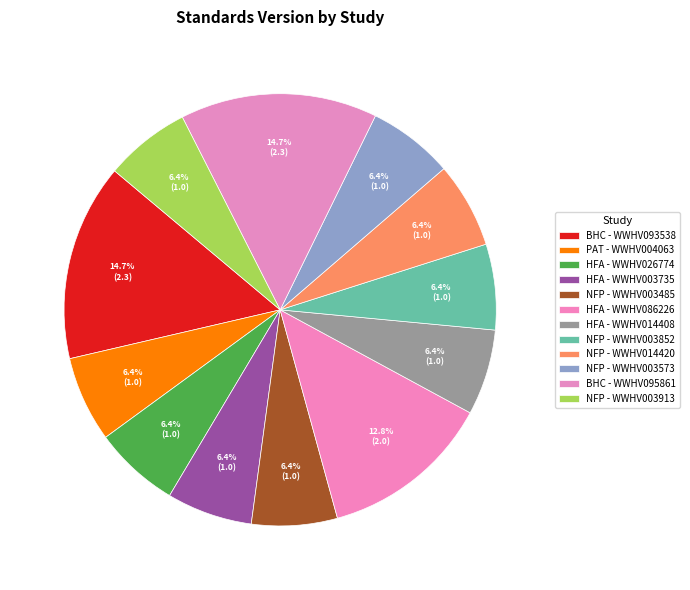

What is the smallest slice in the pie chart?

Parents as Teachers (PAT) - WWHV004063